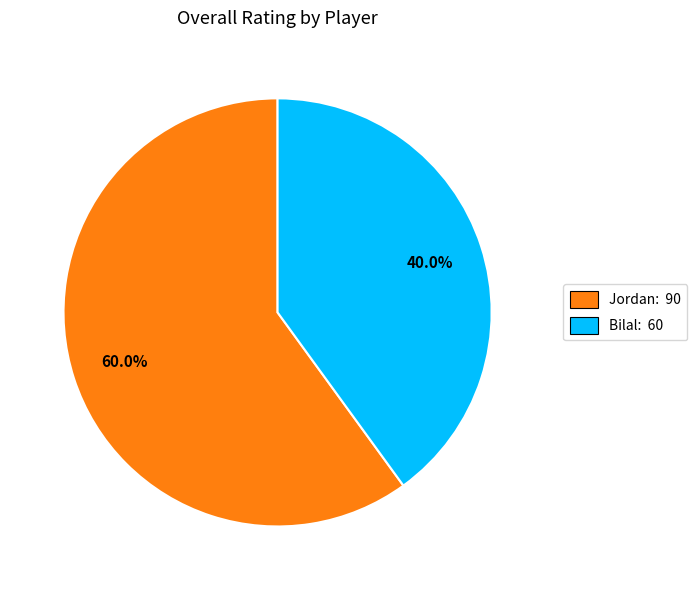

The Bilal slice represents 25% of the pie. True or false?

False